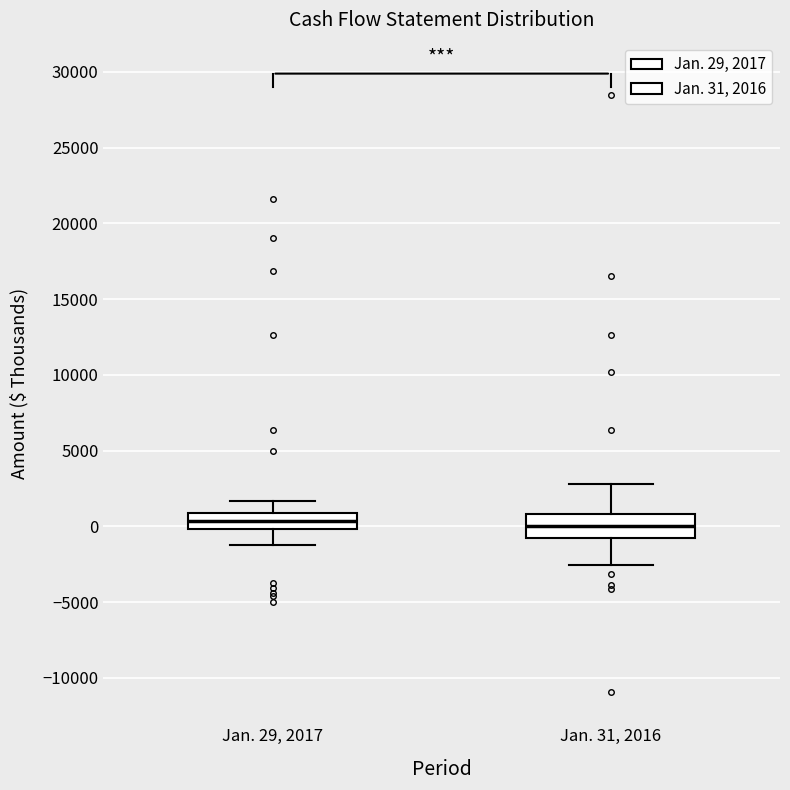

Reading left to right, transcribe this box plot: for each box, give where its median line is, the range the box spans, and where its two whiskers end, as read against the y-axis. The values are not printed on the chart, so give them approximately, as read against the axis.

Jan. 29, 2017: median 500, box 0 to 1000, whiskers -1000 to 1500
Jan. 31, 2016: median 0, box -1000 to 1000, whiskers -2500 to 3000